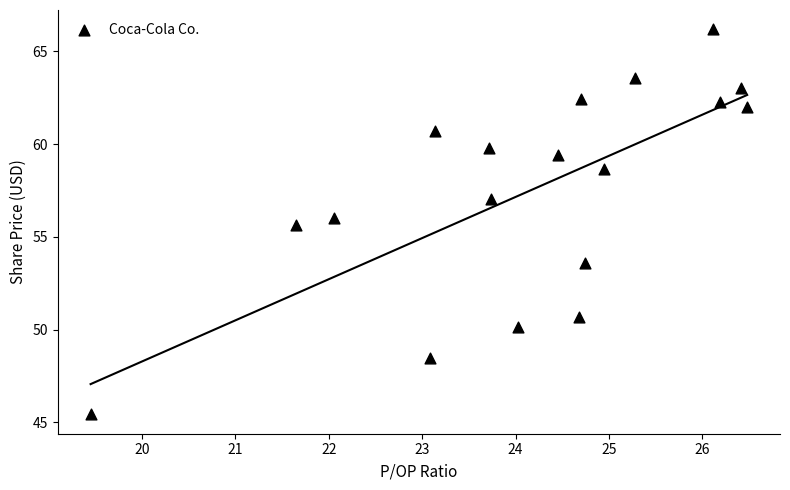

What is the range of Y values (max minus min)?

20.8